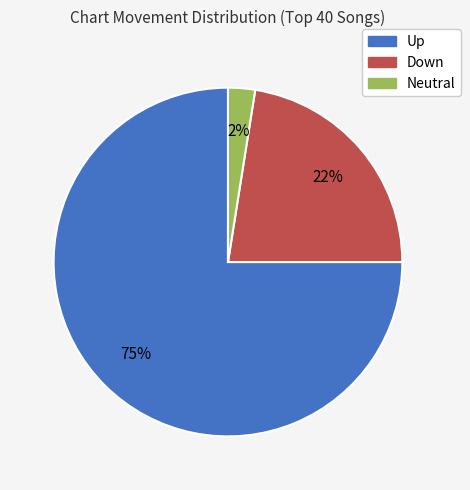

To the nearest percent, what is the average slice percentage?

33%